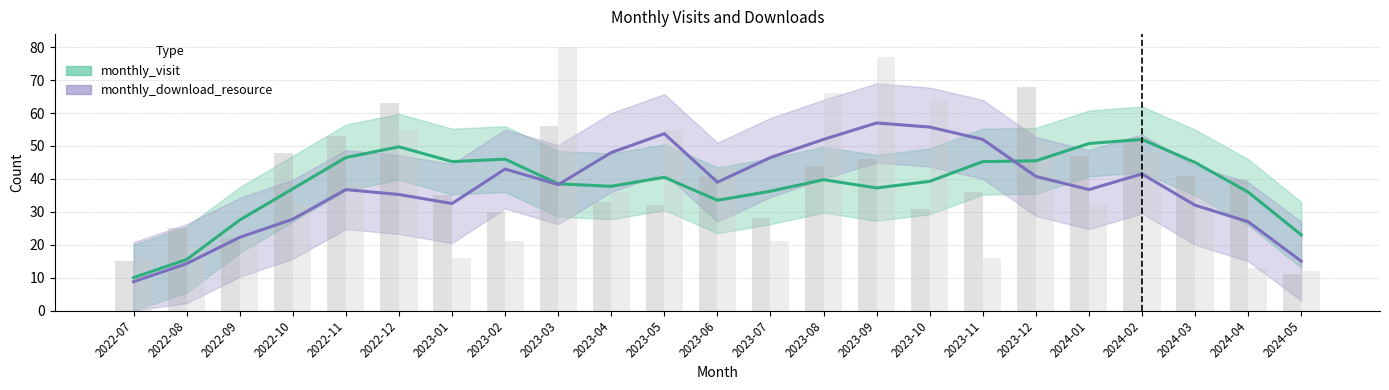

The value of monthly_visit at 2023-10 is 31. True or false?

True